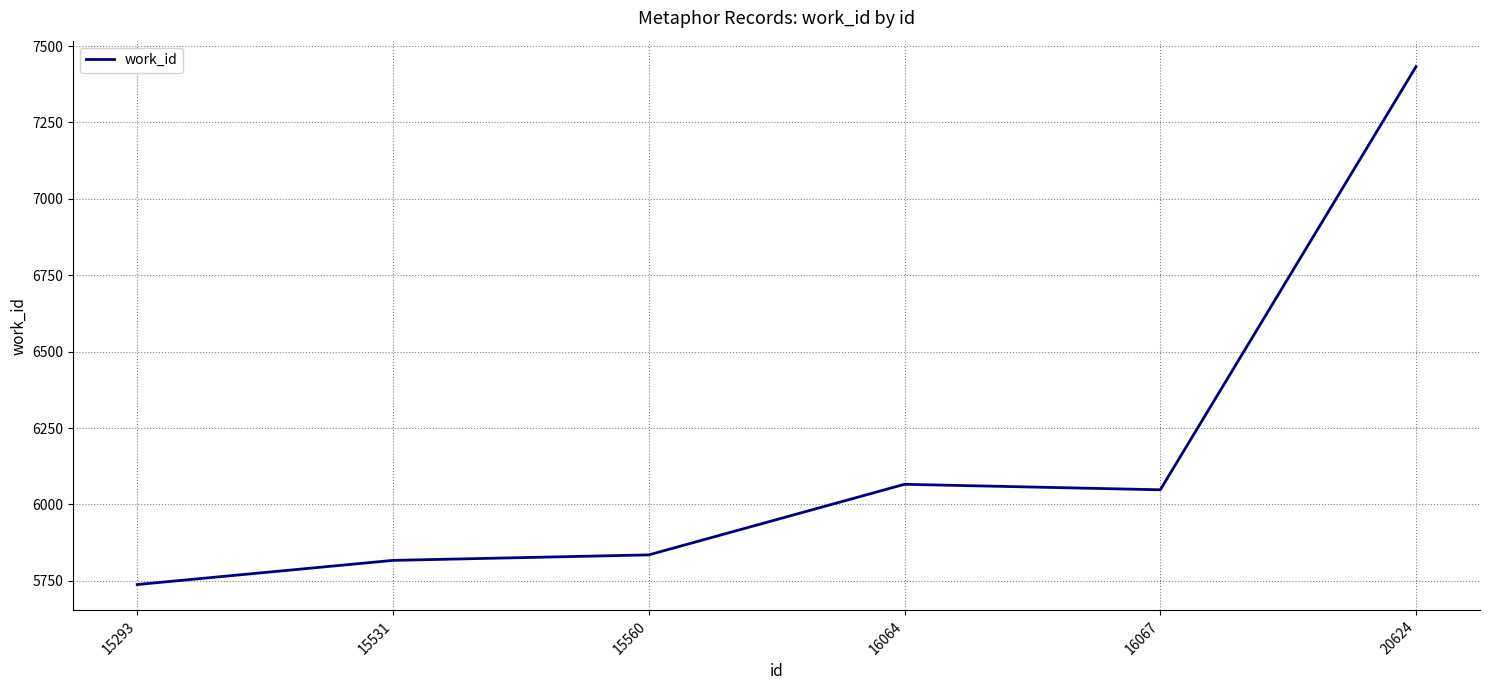

Reading left to right, extract all data points from this chart.

15293=5738	15531=5817	15560=5835	16064=6066	16067=6048	20624=7433